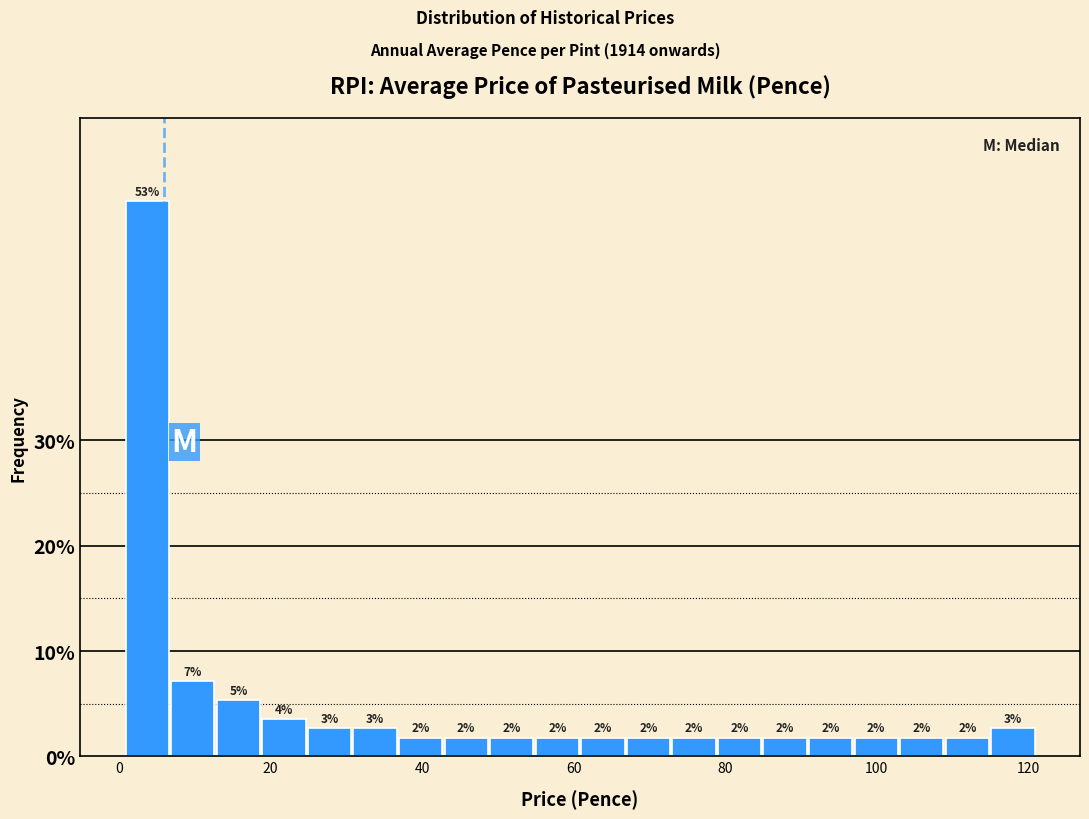

Read against the x-axis, roughly where is the centre of the tallest bar?

4